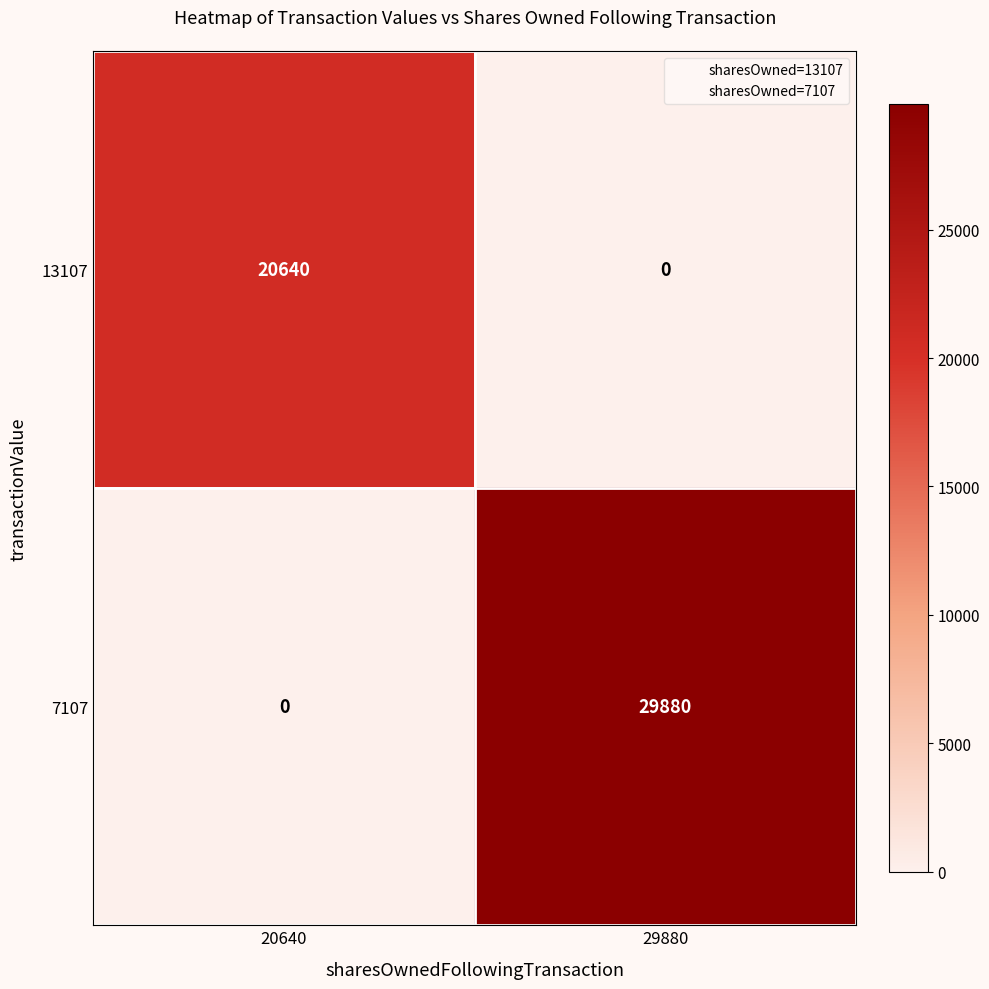

Reading left to right, extract all data points from this chart.

13107: 20640	0
7107: 0	29880